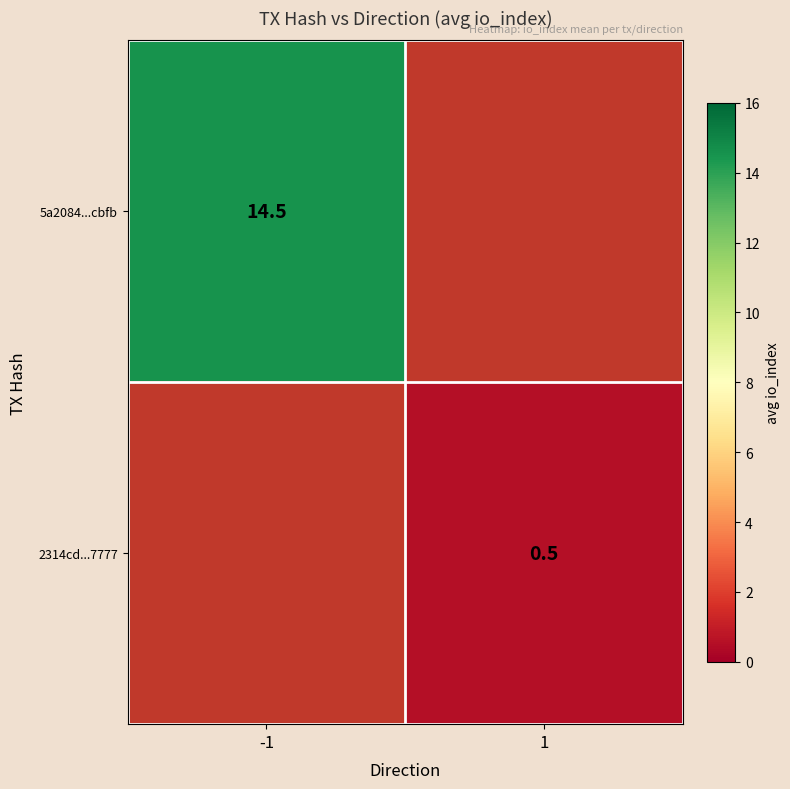

The value of 2314cd...7777 at 1 is 0.5. True or false?

True